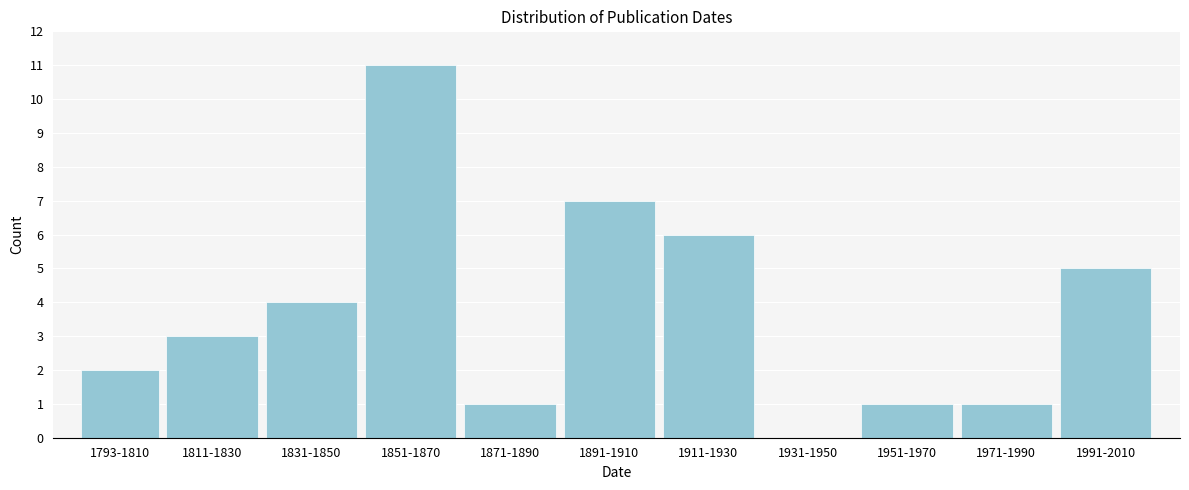

Reading left to right, what are all the values shown in this chart?

1793-1810=2	1811-1830=3	1831-1850=4	1851-1870=11	1871-1890=1	1891-1910=7	1911-1930=6	1931-1950=0	1951-1970=1	1971-1990=1	1991-2010=5